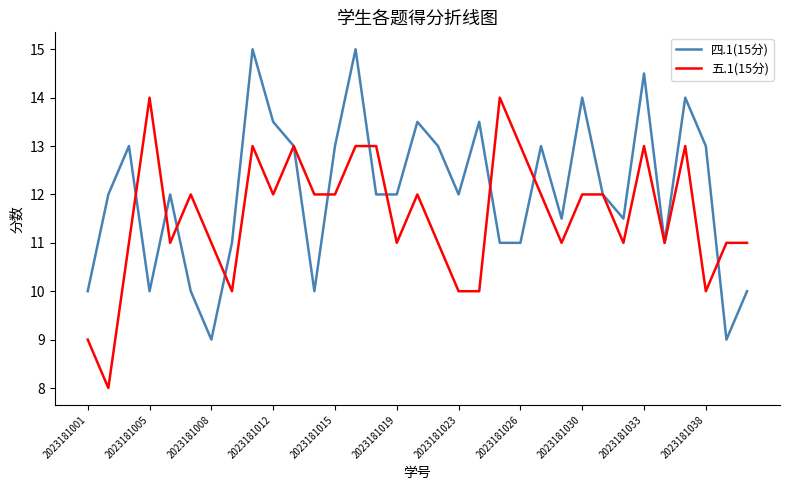

What is the lowest value of the 四.1(15分) series?

9.0